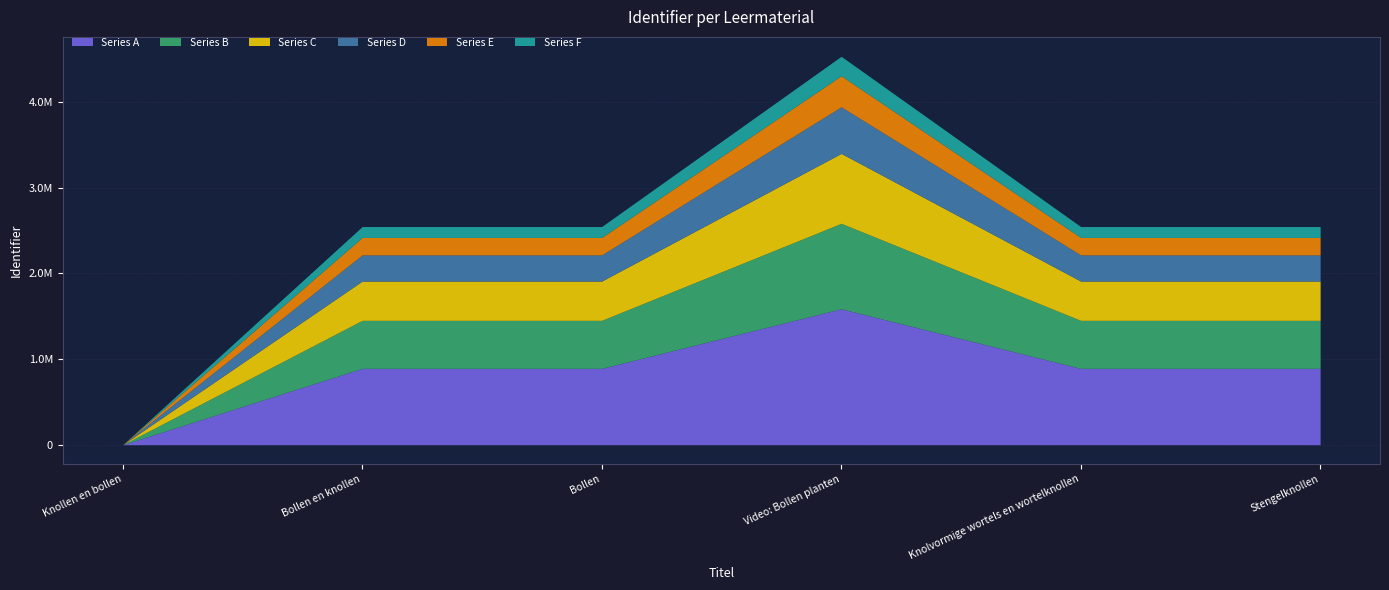

Does the chart have visible grid lines?

Yes